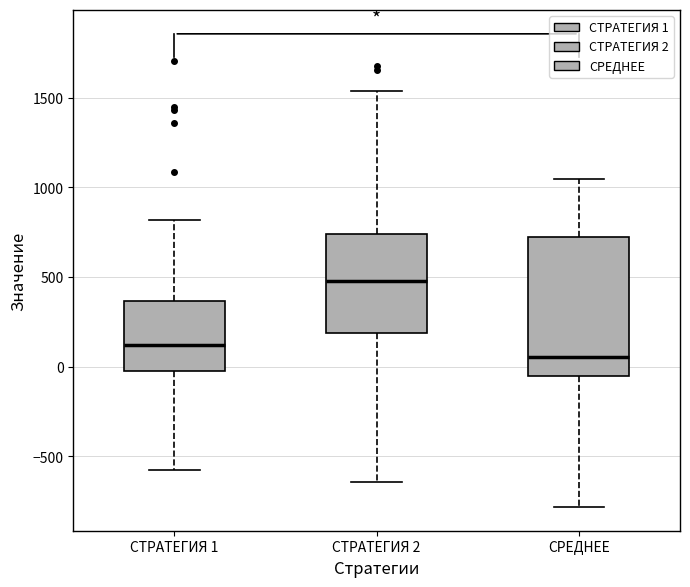

Which box has the highest median line?

СТРАТЕГИЯ 2